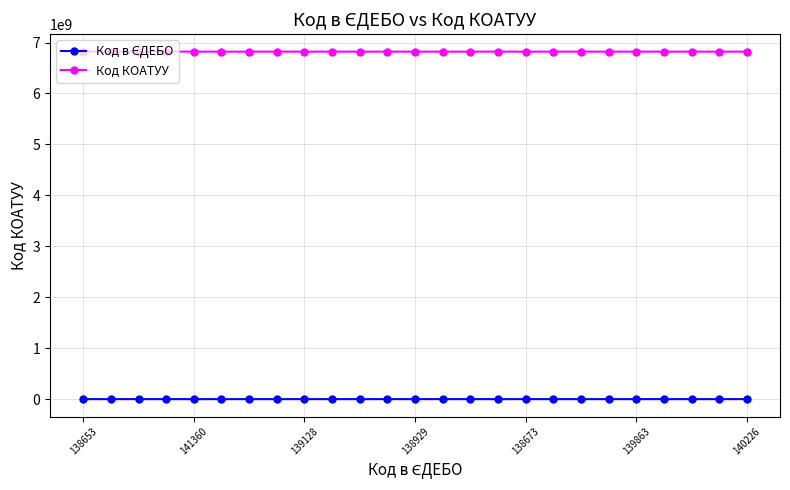

Which series has the largest total across all categories?

Код КОАТУУ